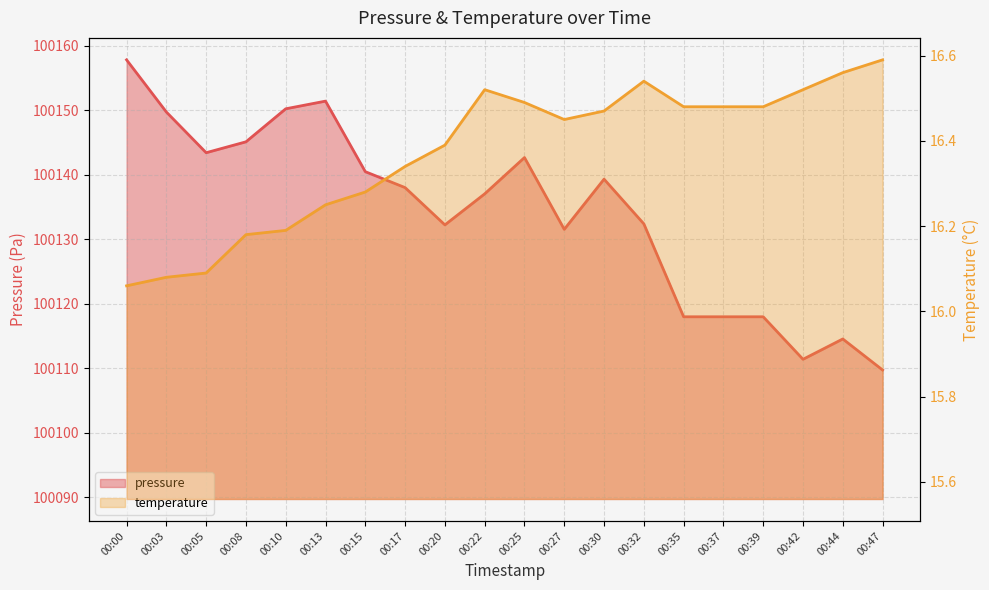

What is the spread (max minus min) of values at 00:30?

100122.9